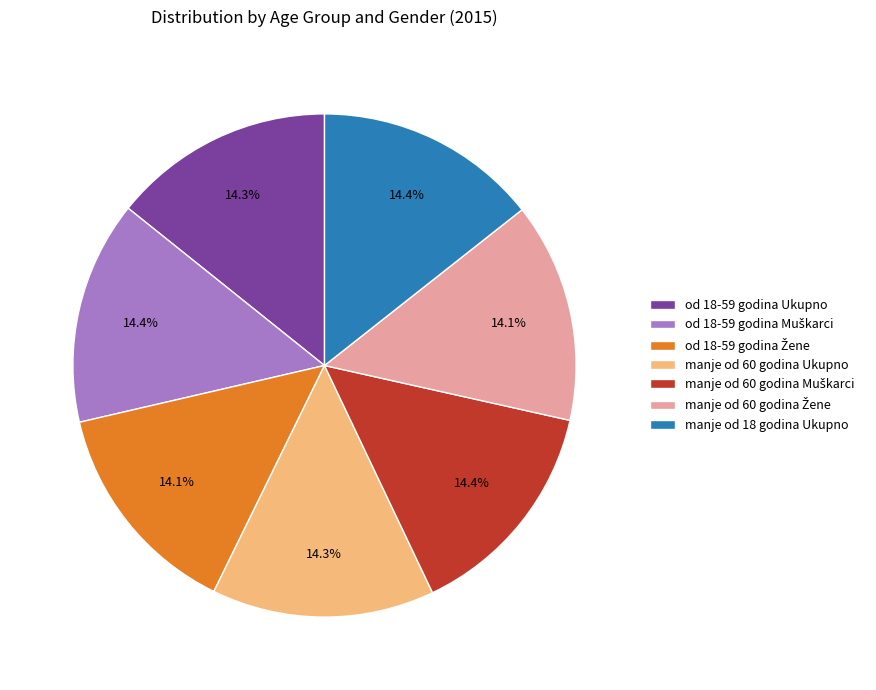

Combined, what portion of the pie is manje od 60 godina Ukupno and od 18-59 godina Ukupno?

28.6%